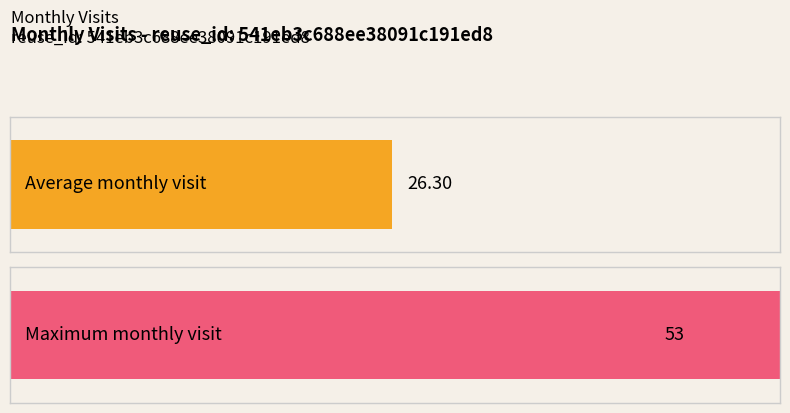

What is the maximum value shown in the chart?

53